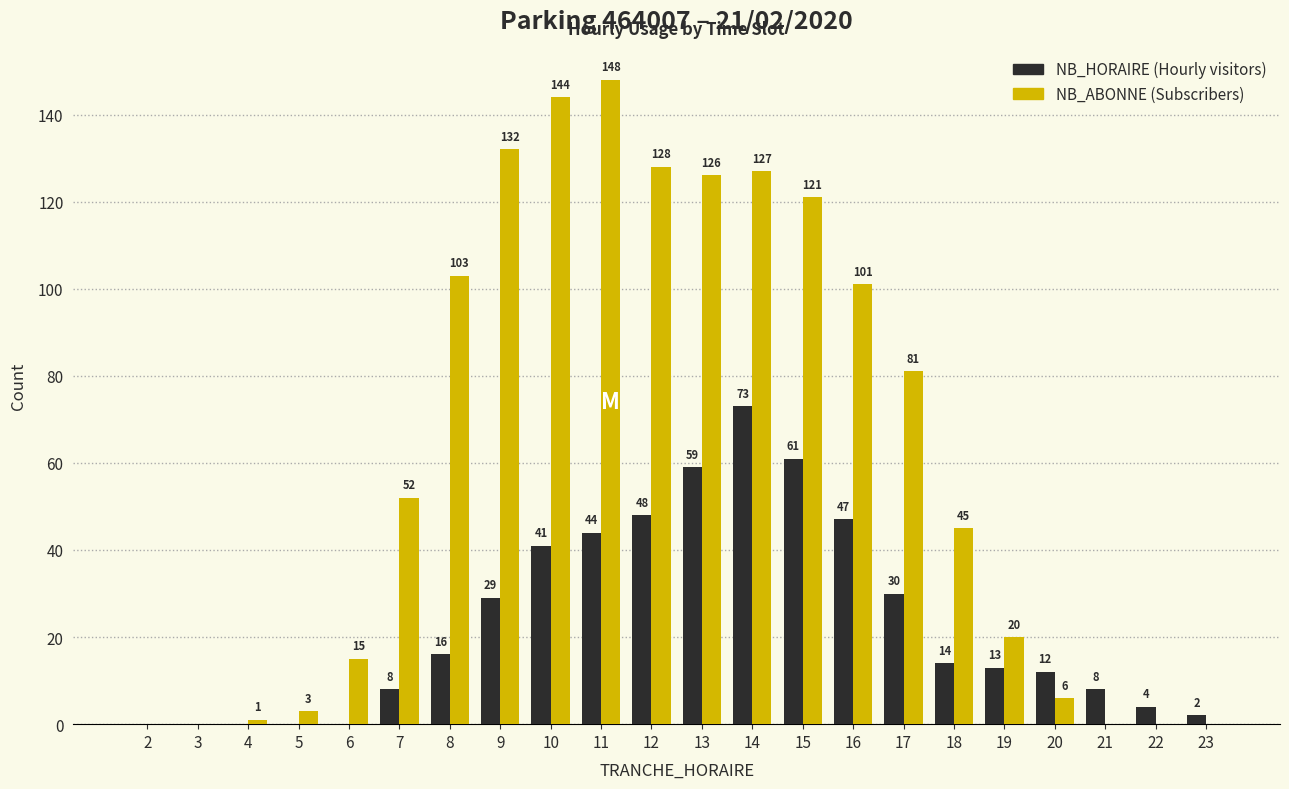

At which category is the sum across all series the highest?

14